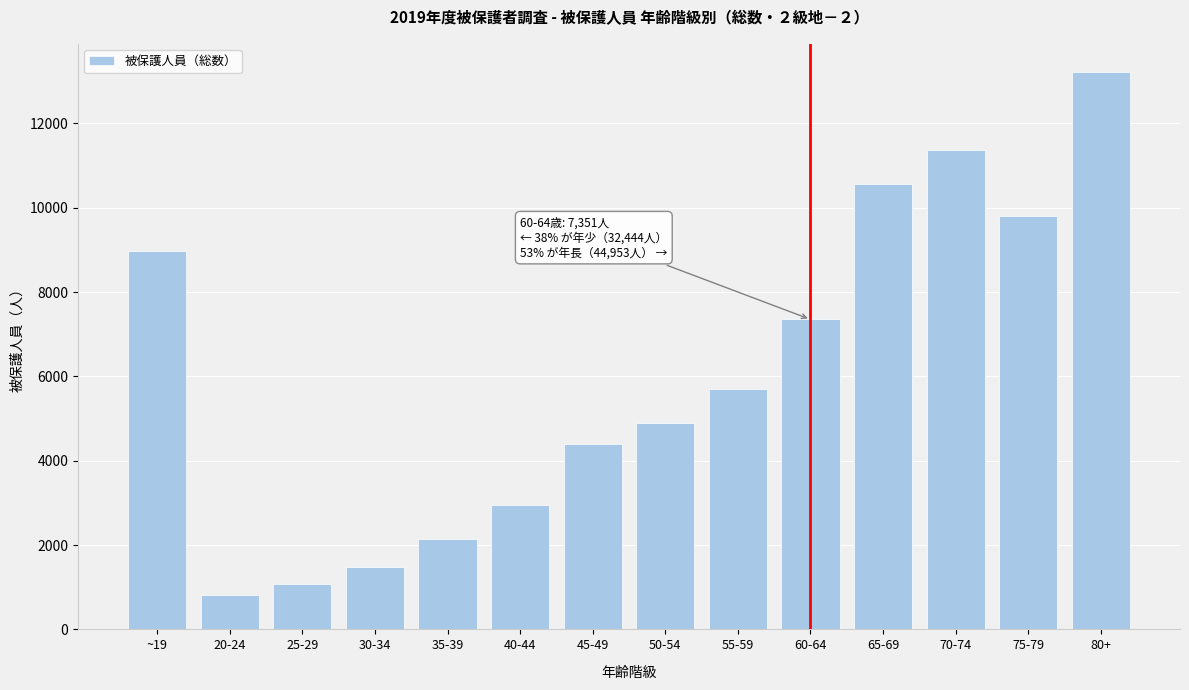

Reading left to right, extract all data points from this chart.

~19=8962	20-24=819	25-29=1084	30-34=1491	35-39=2143	40-44=2942	45-49=4400	50-54=4901	55-59=5702	60-64=7351	65-69=10552	70-74=11374	75-79=9802	80+=13225